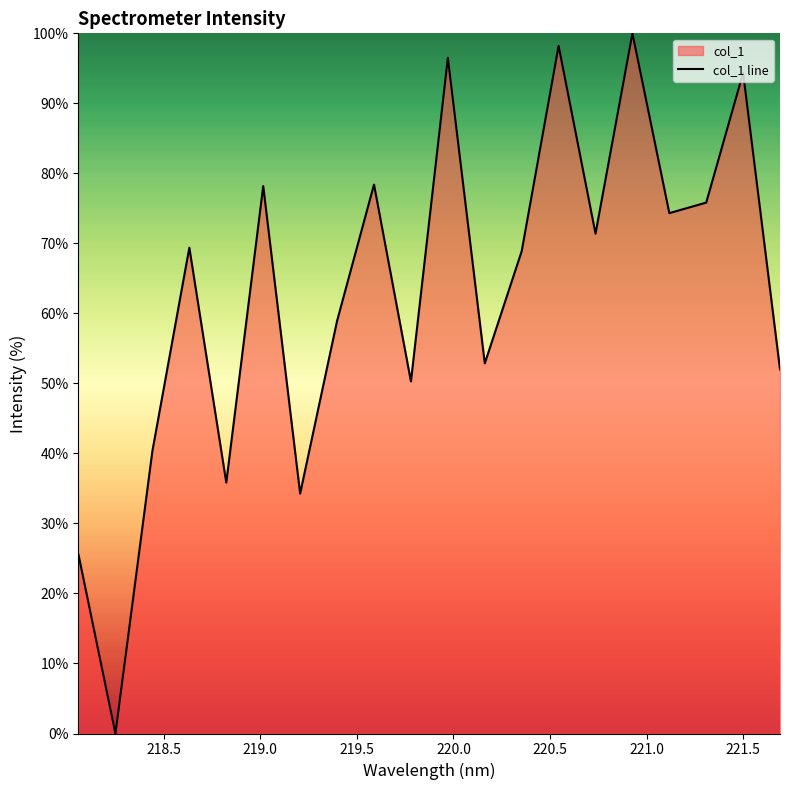

What is the maximum value shown in the chart?

100.0